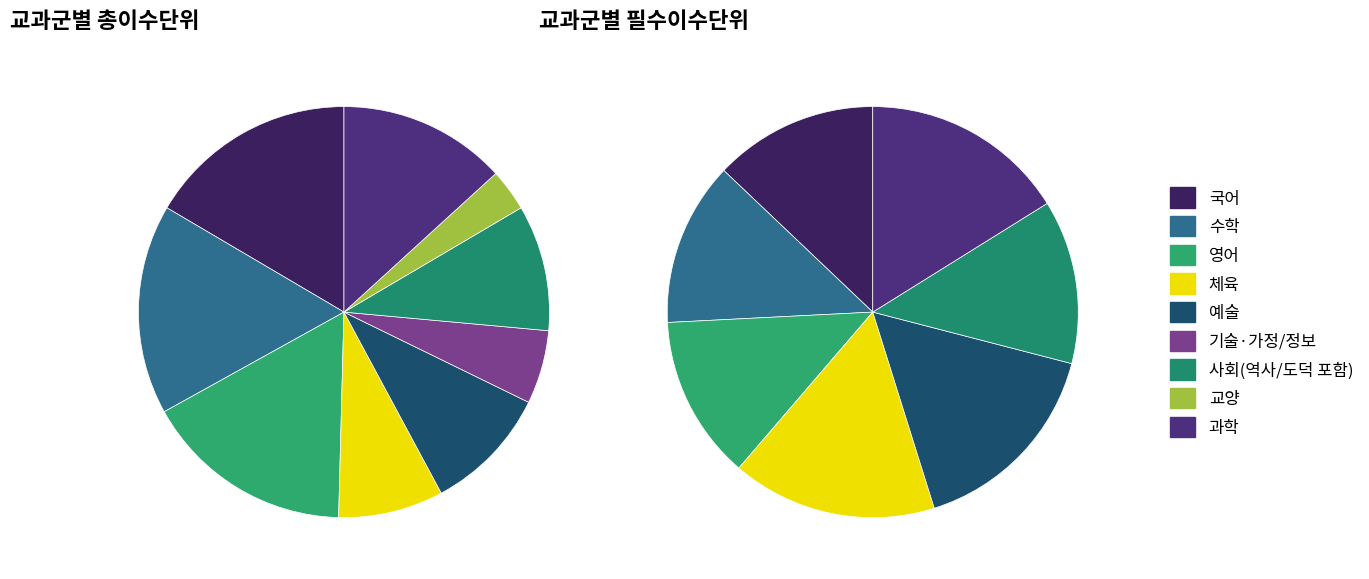

Is it true that 교양 is 17% of the pie?

False